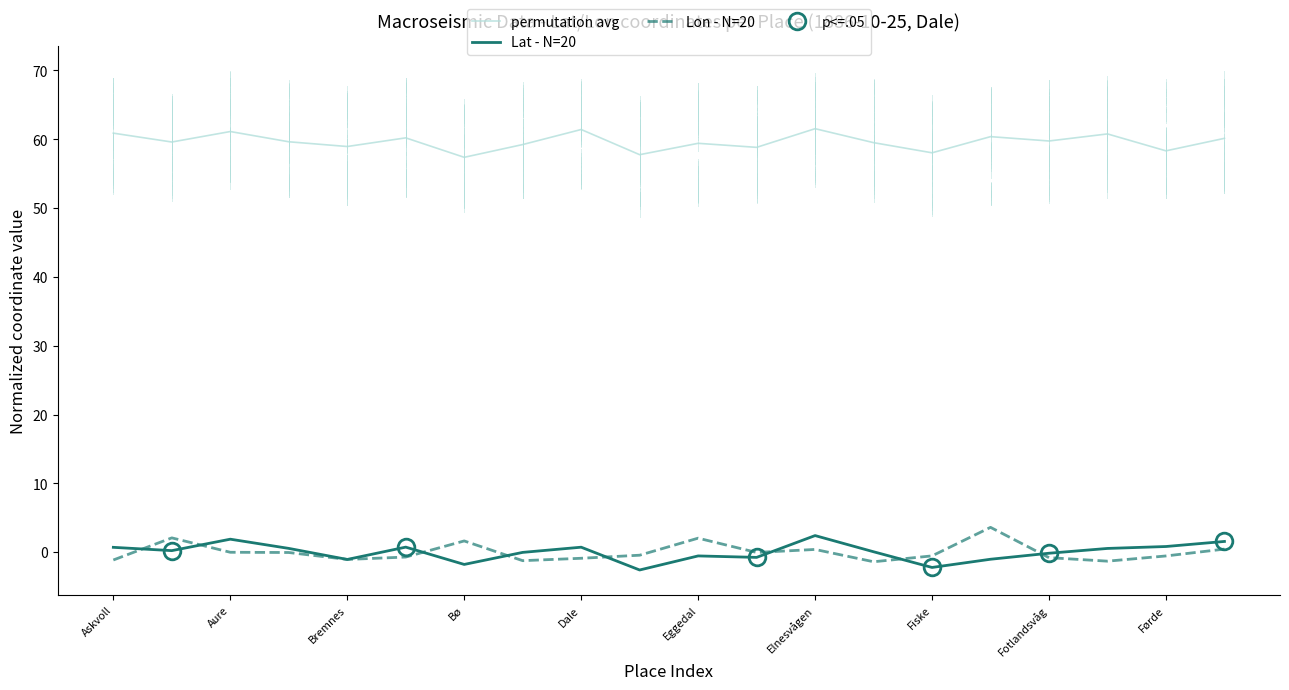

What is the smallest value displayed?

-2.6